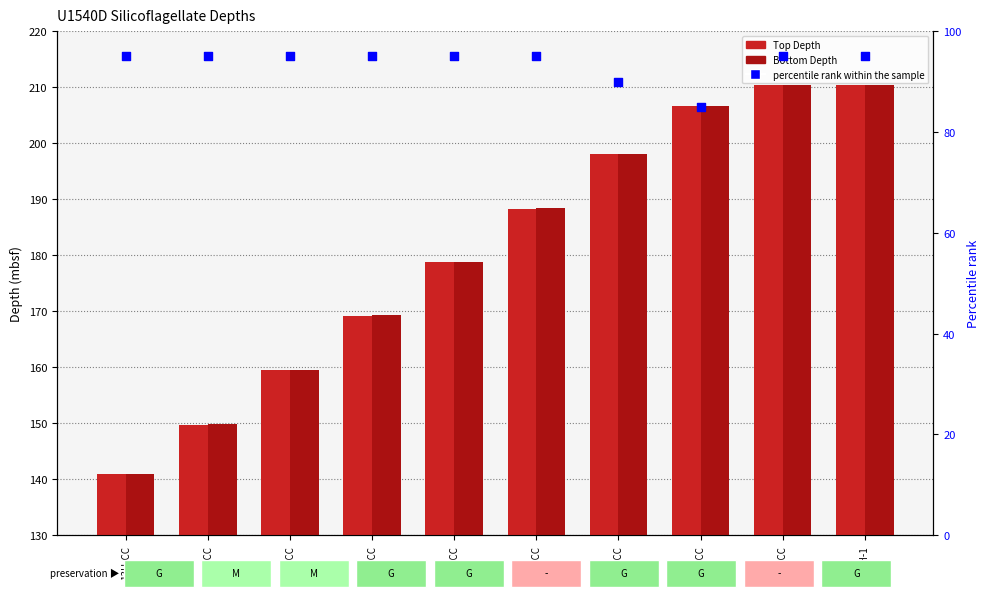

Which series has the largest Y range (max minus min)?

Top Depth